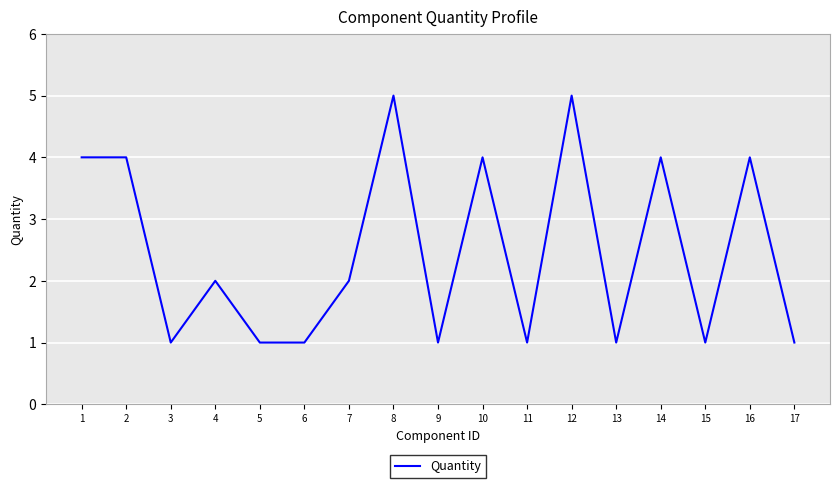

What is the maximum value shown in the chart?

5